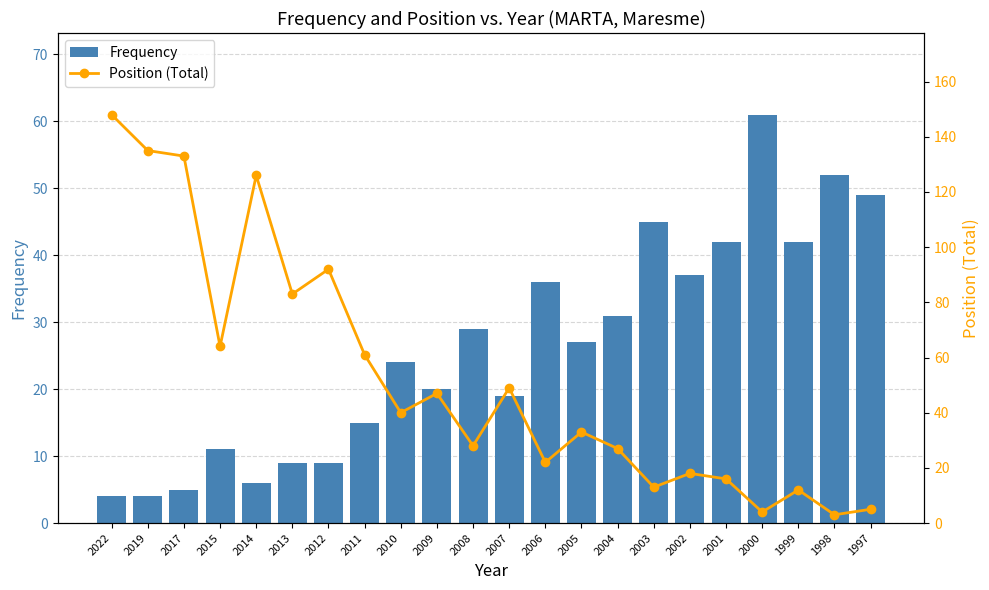

What is the sum of all Frequency values?

577